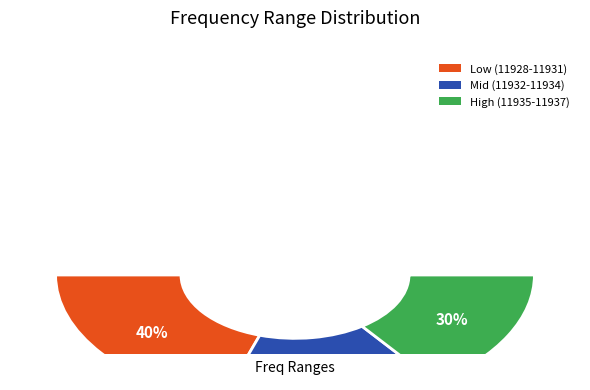

True or false: 11936 accounts for 10% of the total.

True